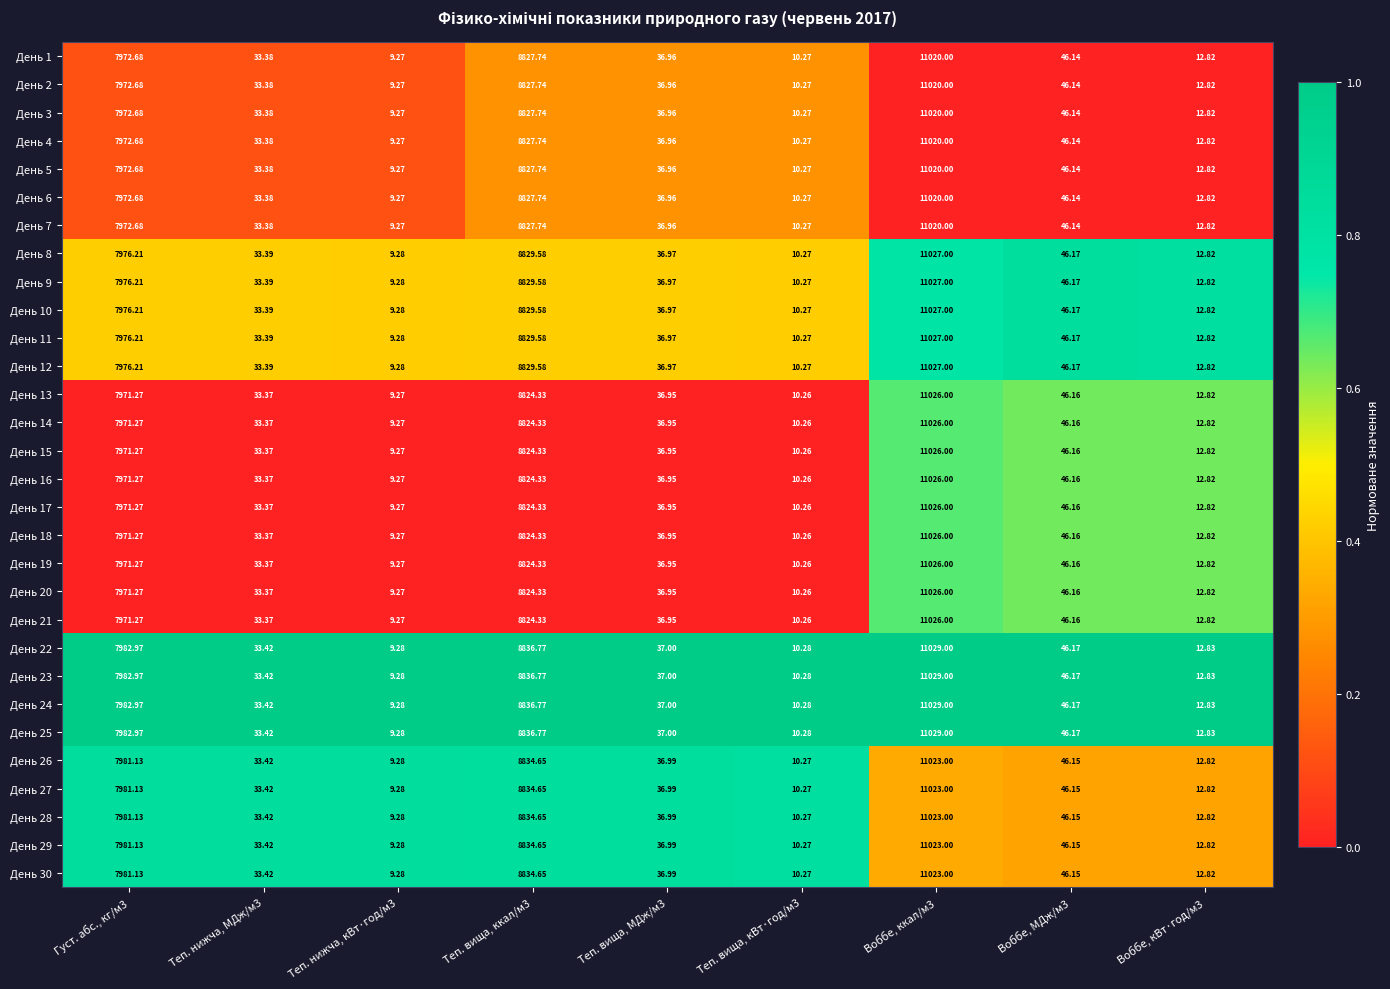

Which category has the highest value across all series?

Воббе, ккал/м3